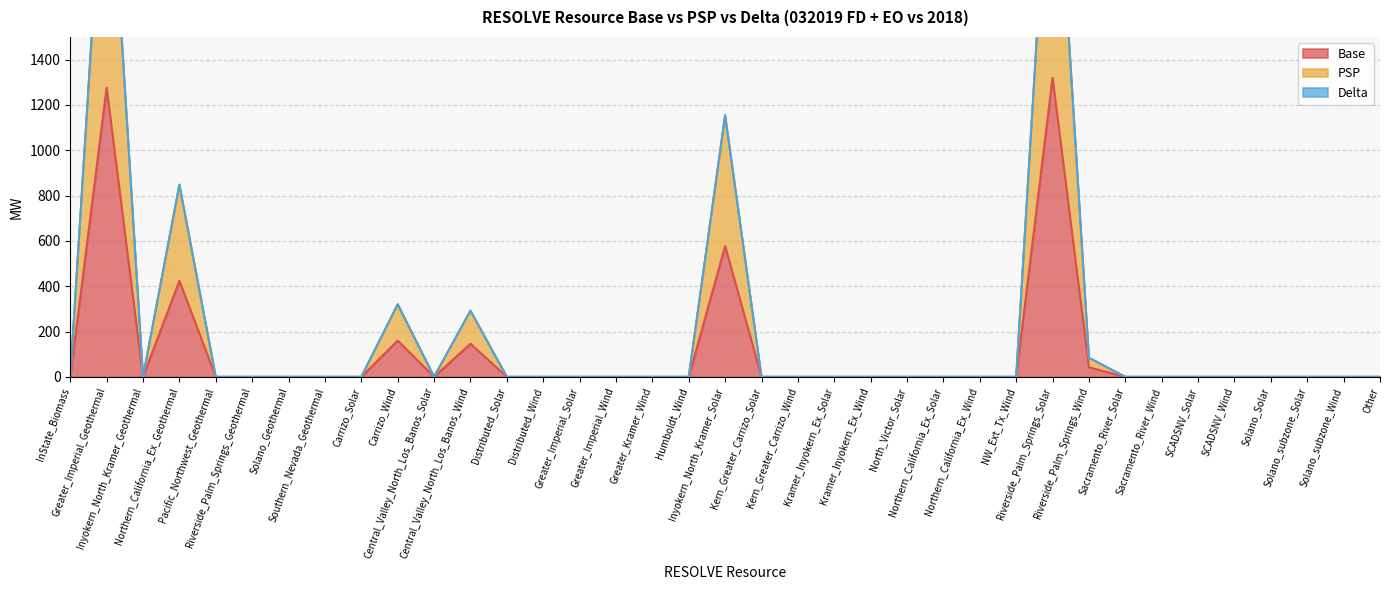

At how many categories does at least one series exceed 1830?

2